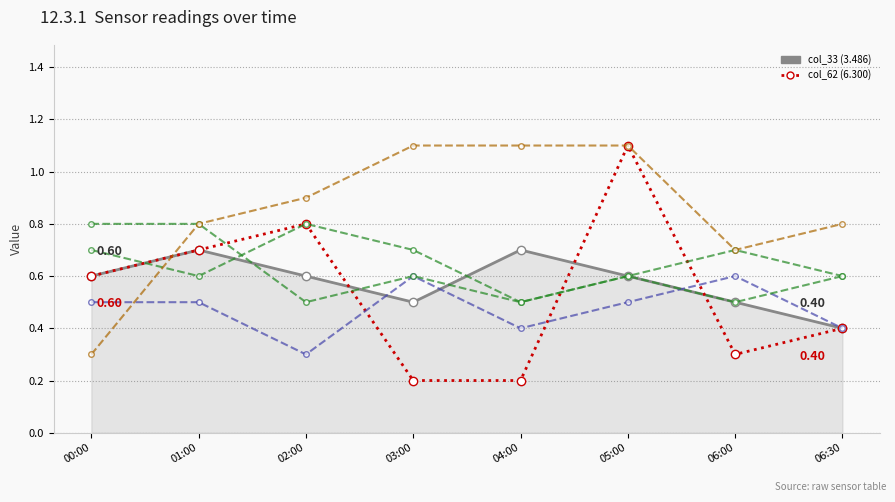

What is the label of the 2nd point from the right?

06:00